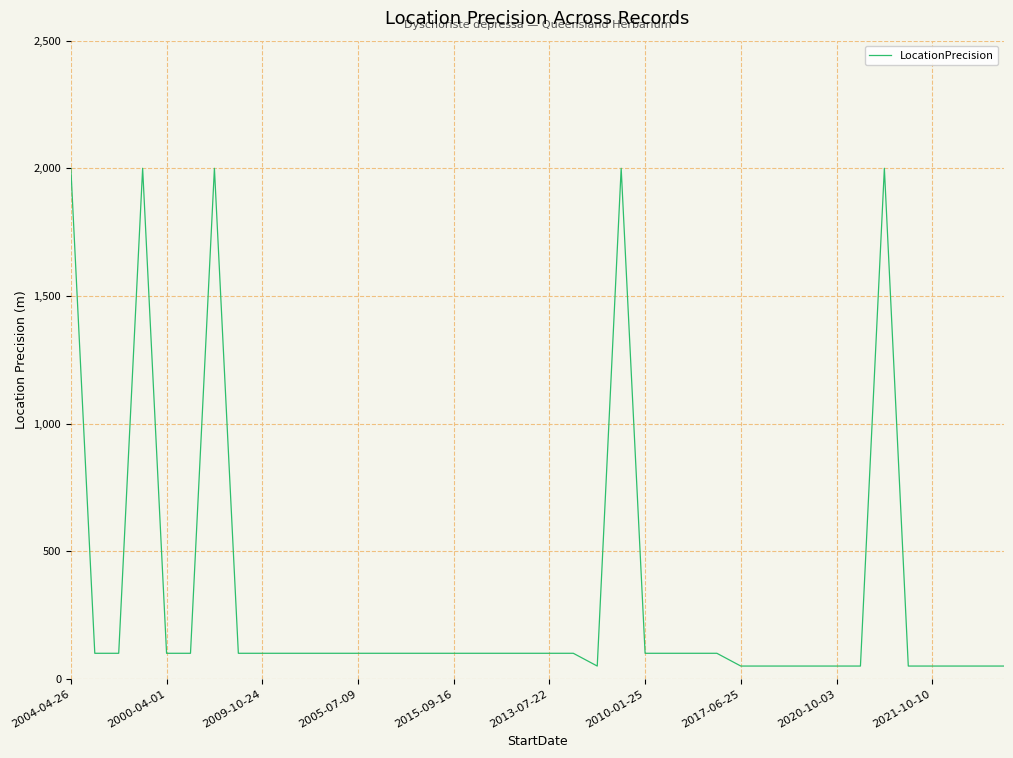

What is the difference between the maximum and minimum values?

1950